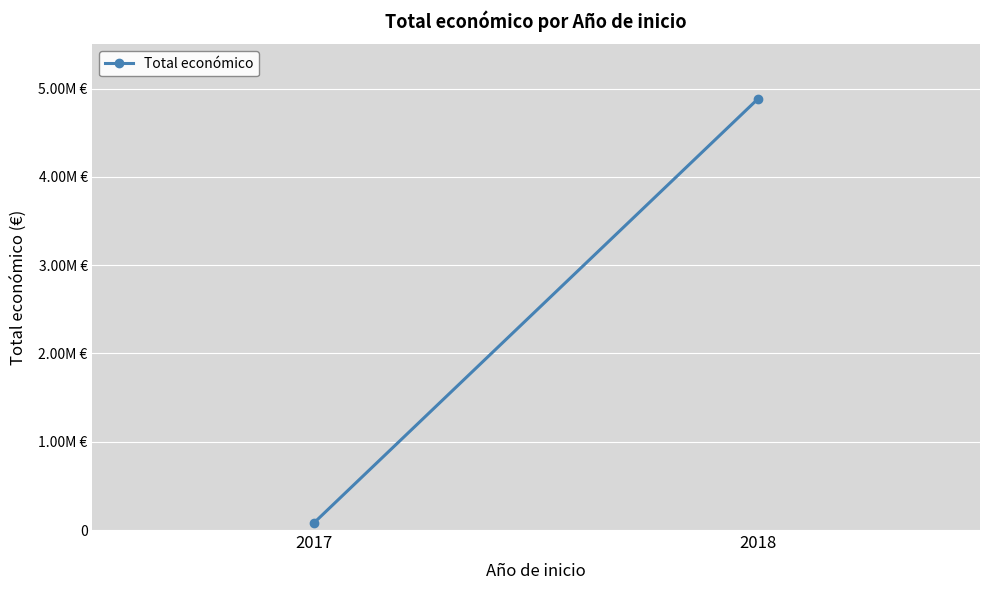

True or false: the data shows 8554935 at 2018.

False